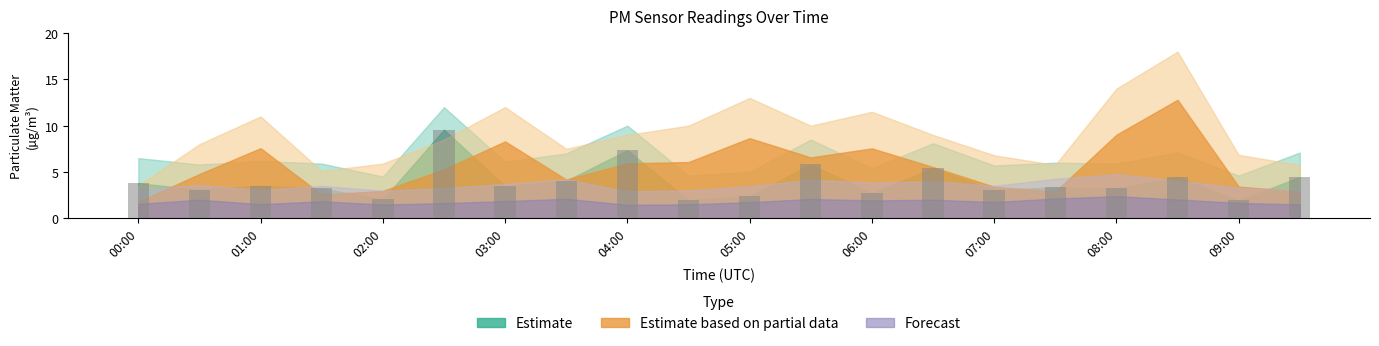

Count the number of data series in this chart.

1